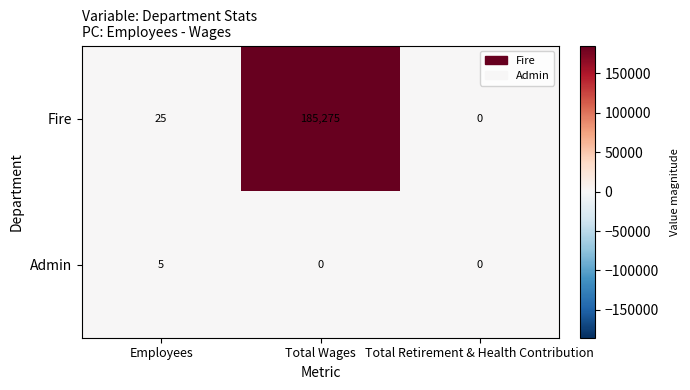

At Total Wages, list the series in order from smallest to largest.

Admin, Fire